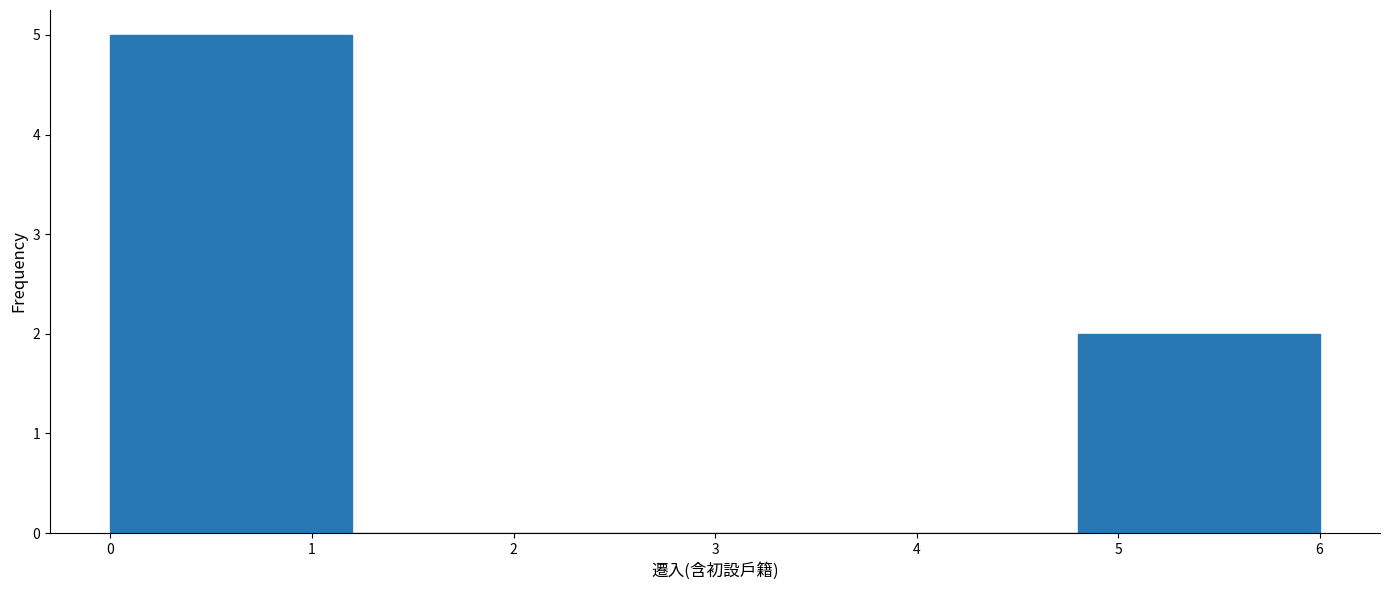

Reading left to right, list every bar in this chart as the range it spans on the x-axis followed by its height. The values are not printed on the chart, so give them approximately, as read against the axis.

0.0 to 1.2: 5
1.2 to 2.4: 0
2.4 to 3.6: 0
3.6 to 4.8: 0
4.8 to 6.0: 2